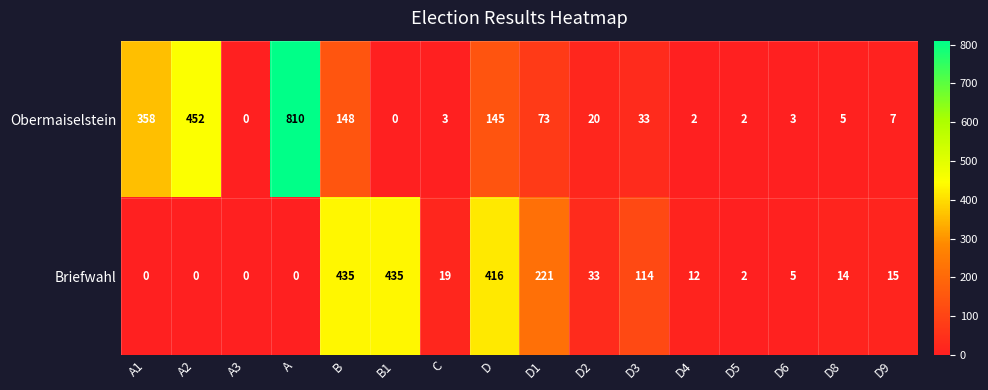

What is the sum of the Obermaiselstein values at D8 and D5?

7